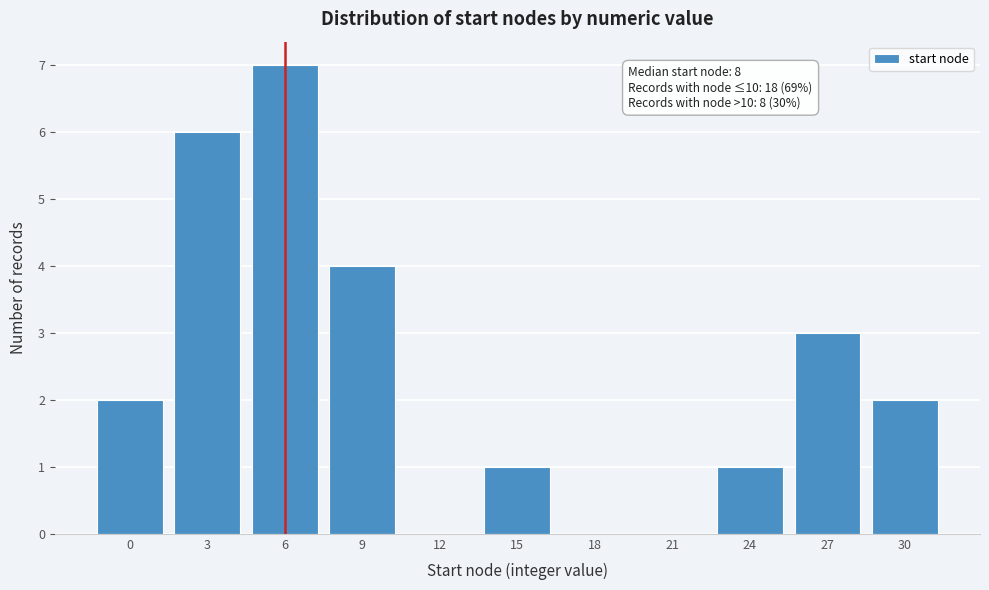

Reading left to right, extract all data points from this chart.

0=2	3=6	6=7	9=4	12=0	15=1	18=0	21=0	24=1	27=3	30=2